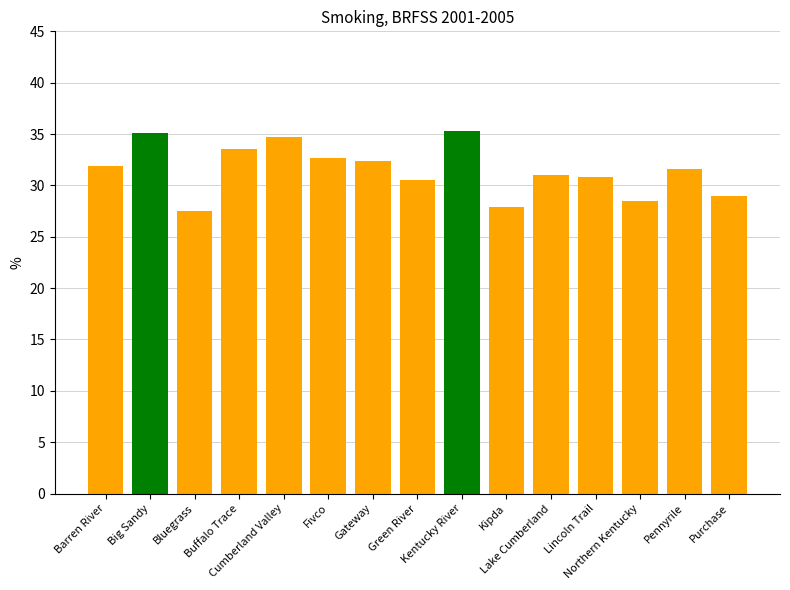

The value of Smoking % at Lincoln Trail is 11.0. True or false?

False